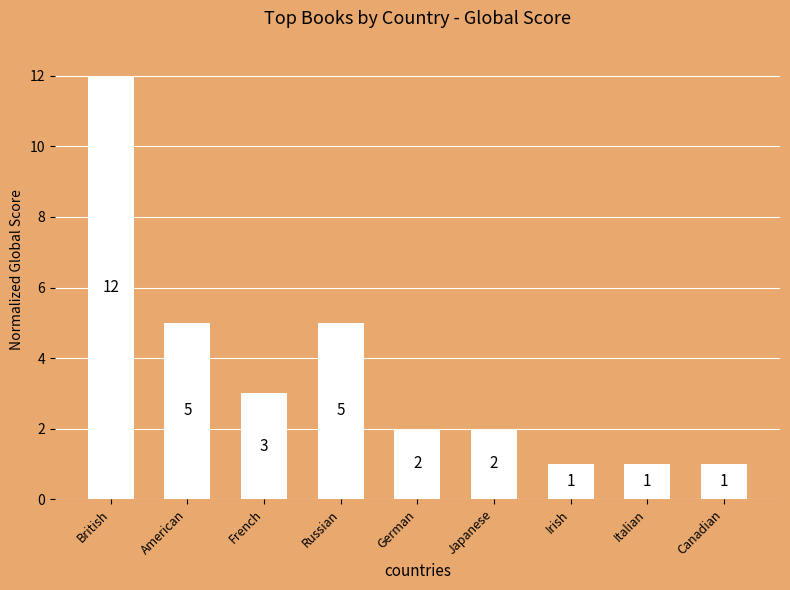

Reading left to right, what are all the values shown in this chart?

12	5	3	5	2	2	1	1	1